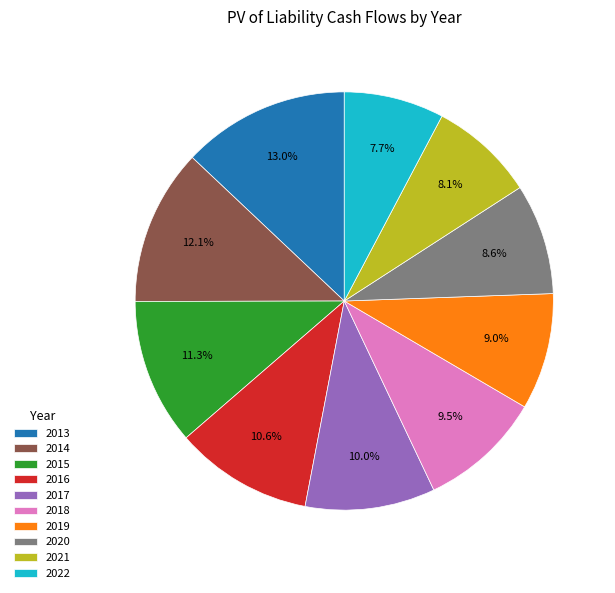

Is there a majority slice in this chart?

No